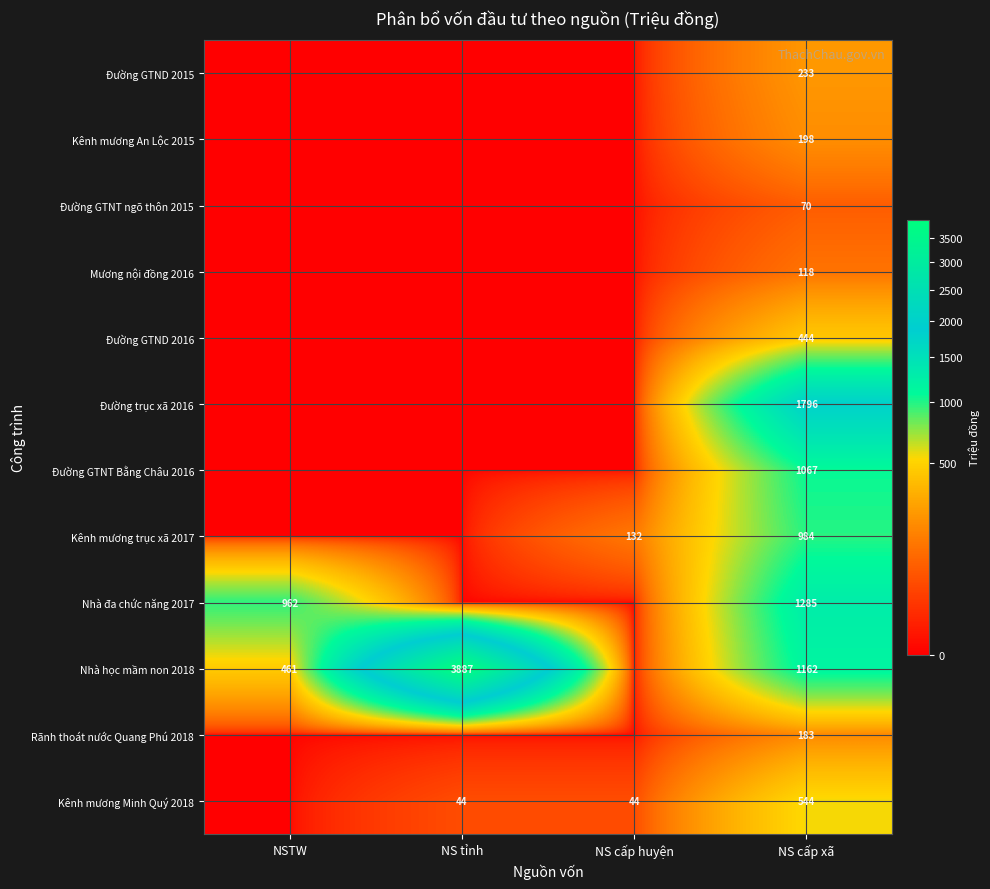

The value of Kênh mương trục xã 2017 at NS cấp xã is 984. True or false?

True